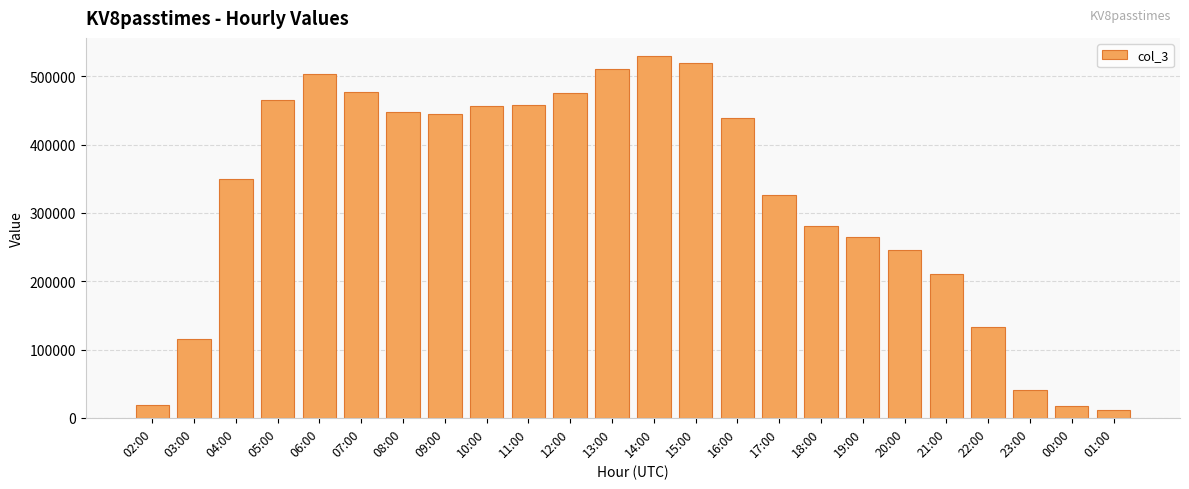

Does the chart contain stacked bars?

No